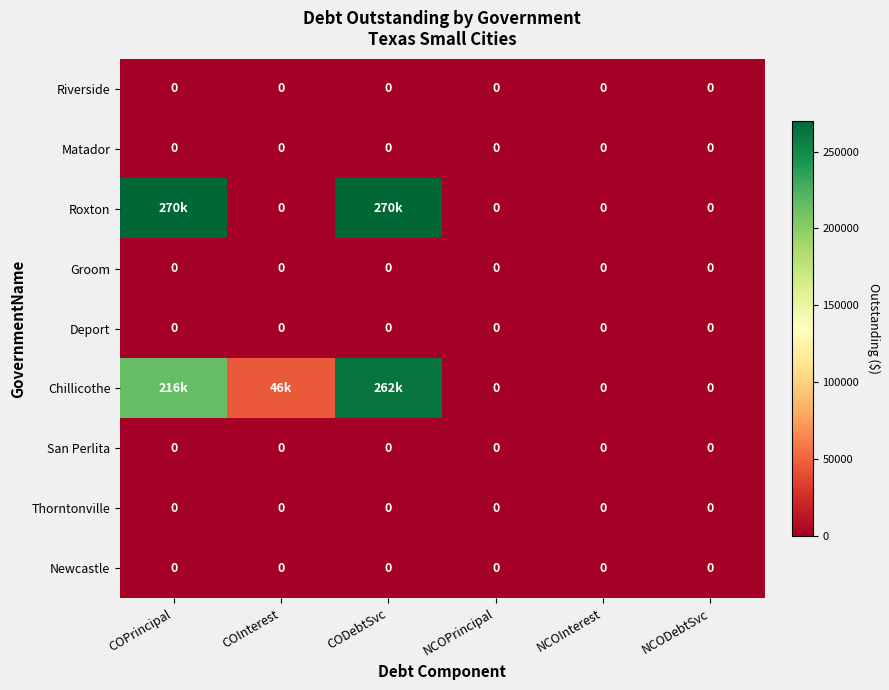

At which category is the sum across all series the highest?

CODebtSvc